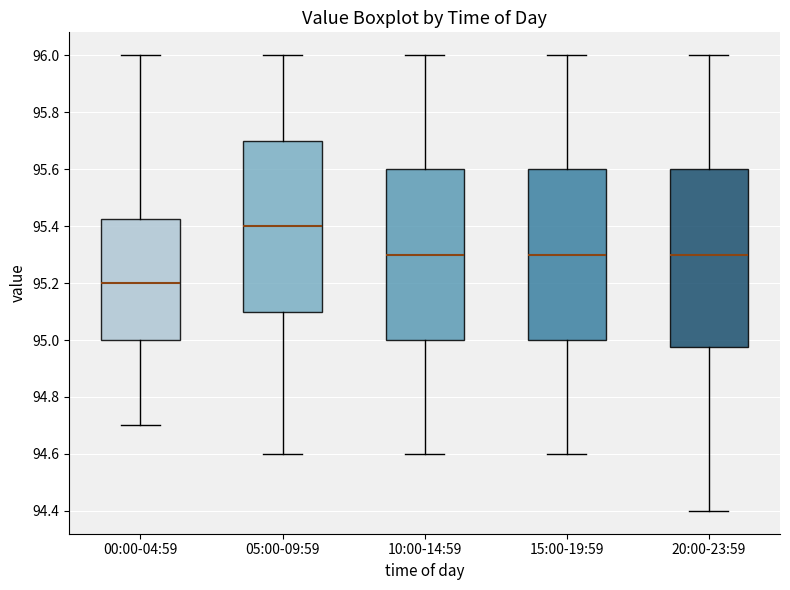

Reading left to right, transcribe this box plot: for each box, give where its median line is, the range the box spans, and where its two whiskers end, as read against the y-axis. The values are not printed on the chart, so give them approximately, as read against the axis.

00:00-04:59: median 95.20, box 95.00 to 95.42, whiskers 94.70 to 96.00
05:00-09:59: median 95.40, box 95.10 to 95.70, whiskers 94.60 to 96.00
10:00-14:59: median 95.30, box 95.00 to 95.60, whiskers 94.60 to 96.00
15:00-19:59: median 95.30, box 95.00 to 95.60, whiskers 94.60 to 96.00
20:00-23:59: median 95.30, box 94.98 to 95.60, whiskers 94.40 to 96.00